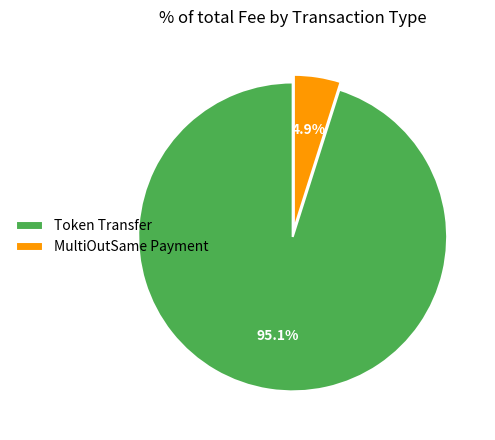

True or false: MultiOutSame Payment accounts for 20% of the total.

False